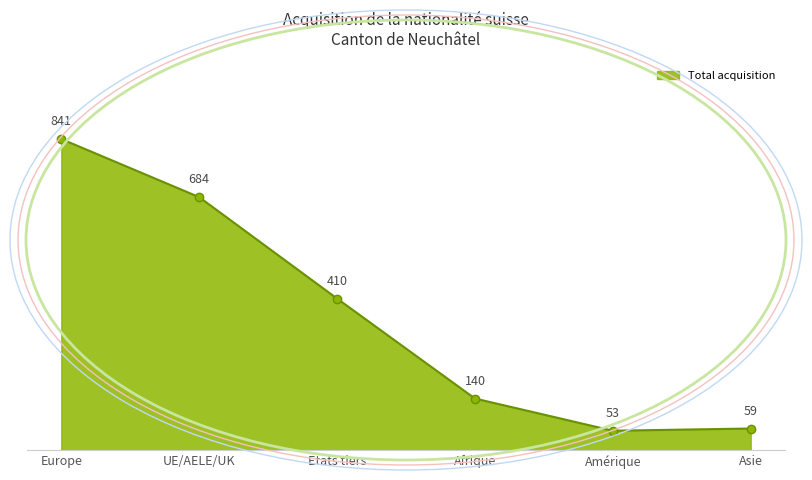

Rank the categories by value from highest to lowest.

Europe, UE/AELE/UK, Etats tiers, Afrique, Asie, Amérique